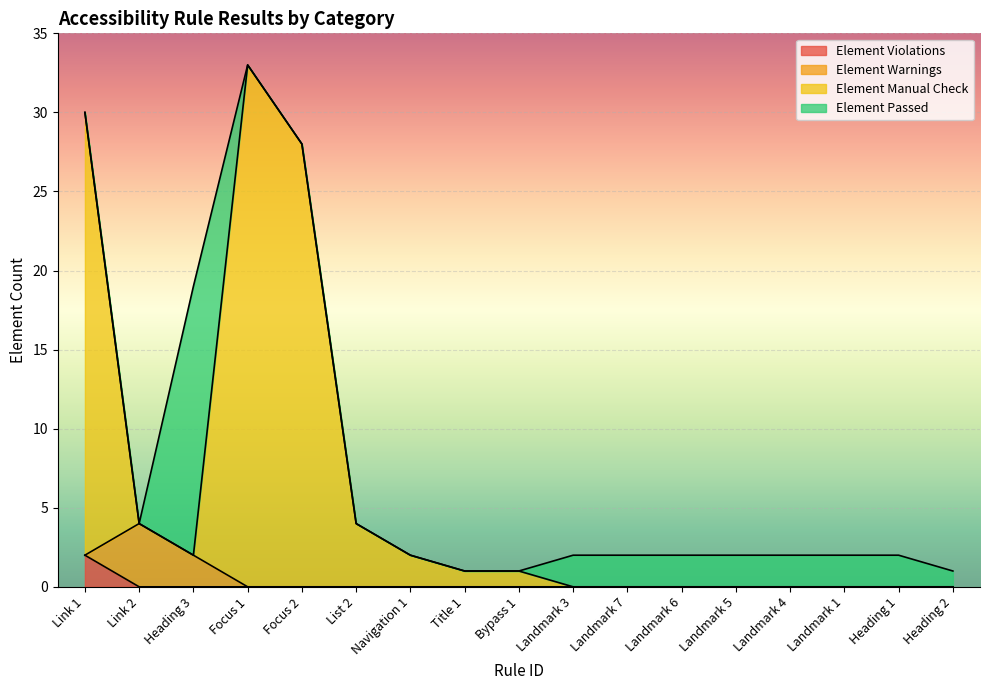

What are all the series names shown in the legend?

Element Violations, Element Warnings, Element Manual Check, Element Passed